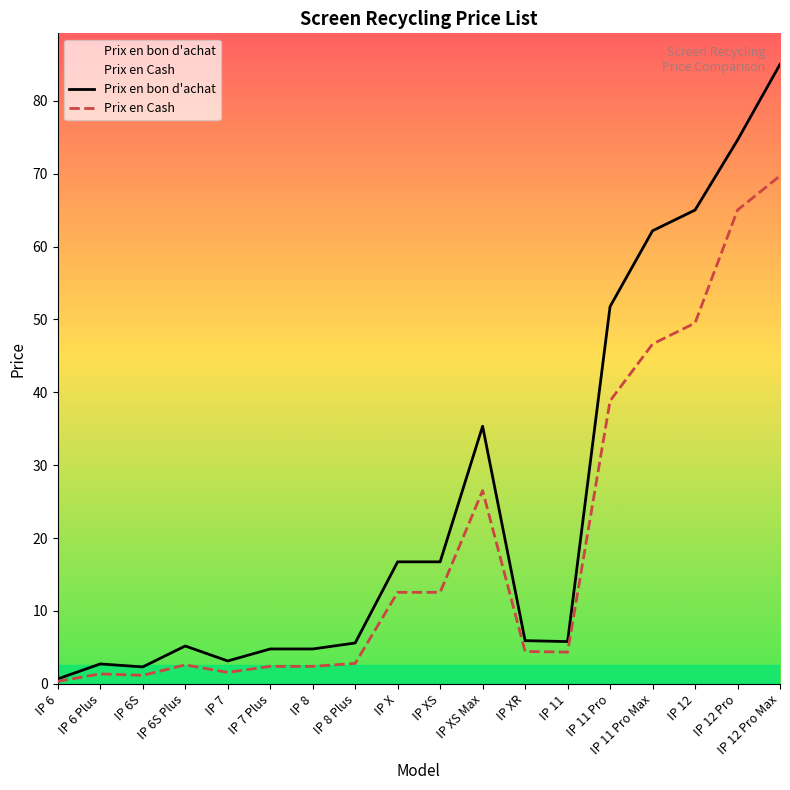

Which series has the largest total across all categories?

Prix en bon d'achat